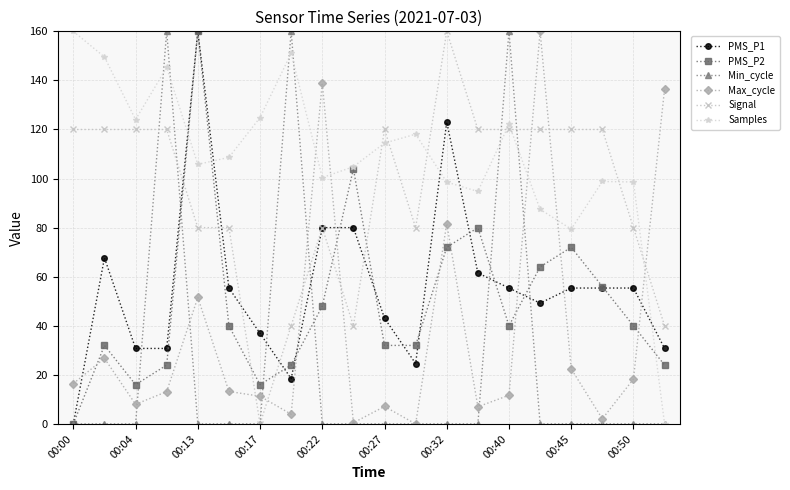

How many categories are shown in the chart?

20